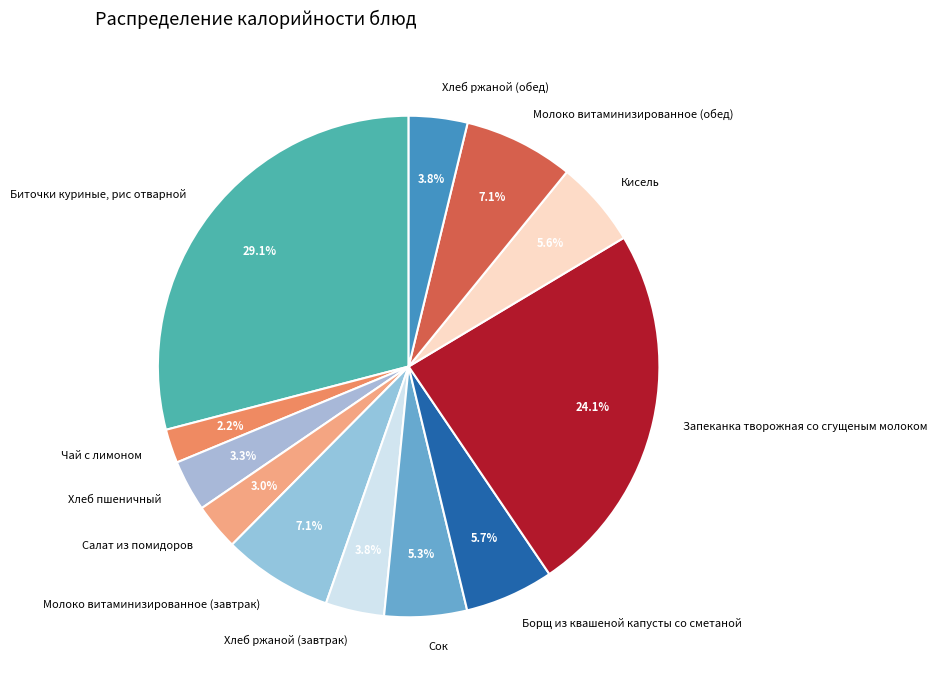

To the nearest percent, what is the difference between the Борщ из квашеной капусты со сметаной and Хлеб пшеничный slice percentages?

2%